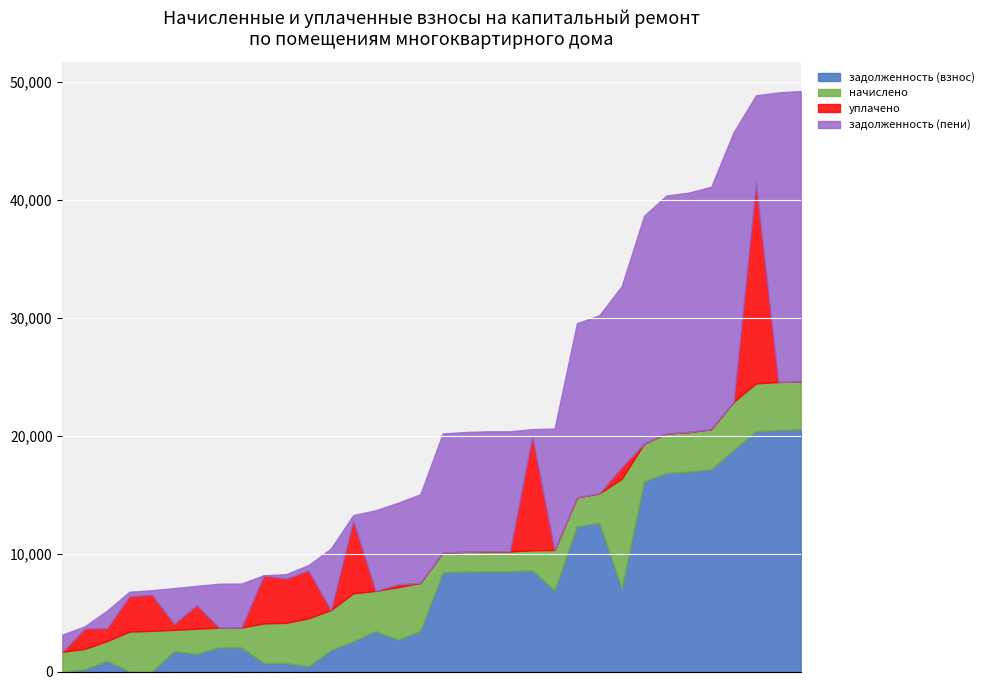

True or false: задолженность (взнос) has a value of 8500.1 at 34.

True